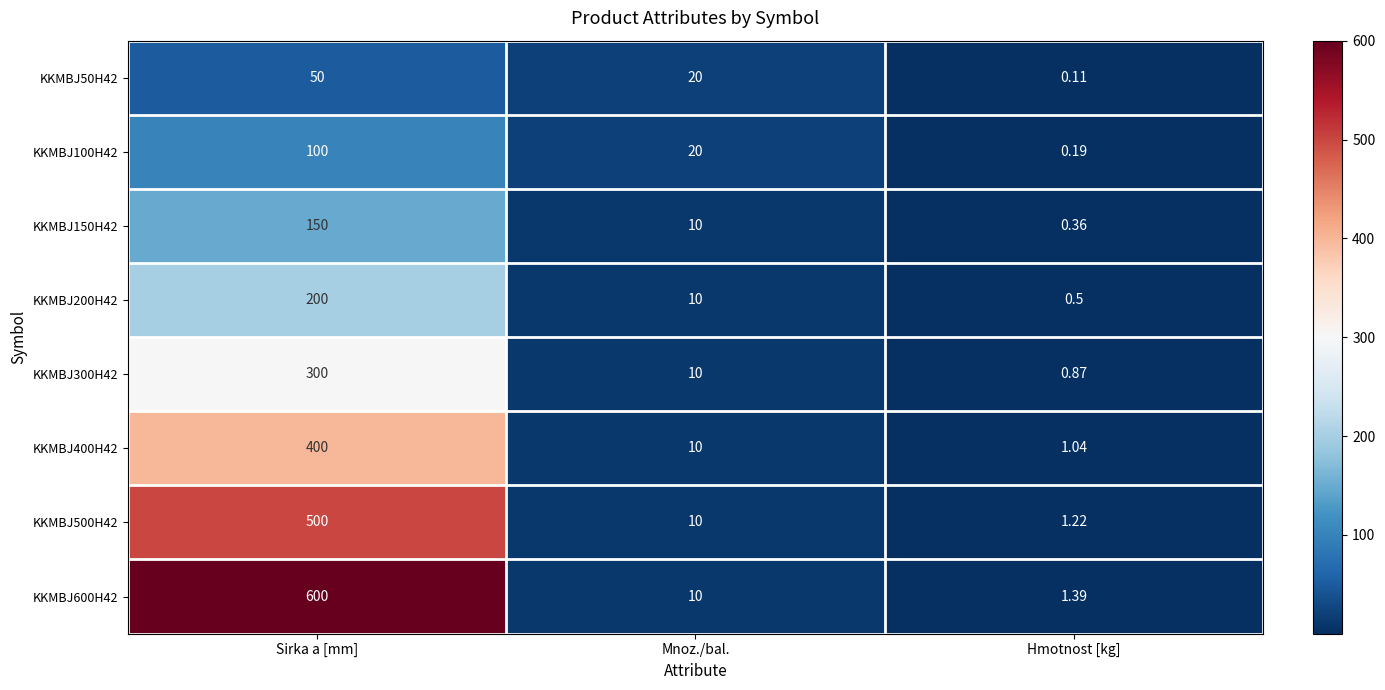

How many series are shown in this chart?

8